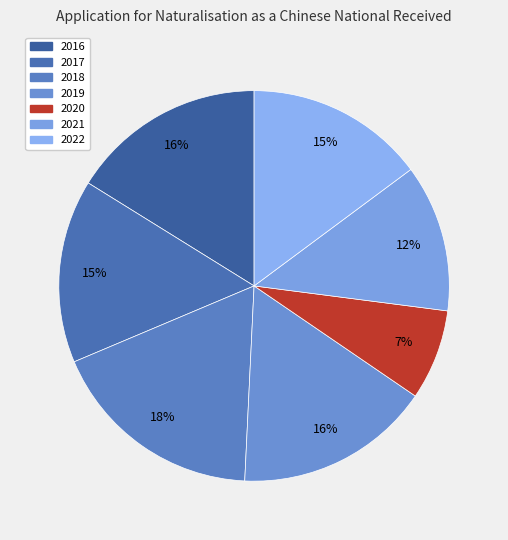

Count the number of slices in the pie.

7